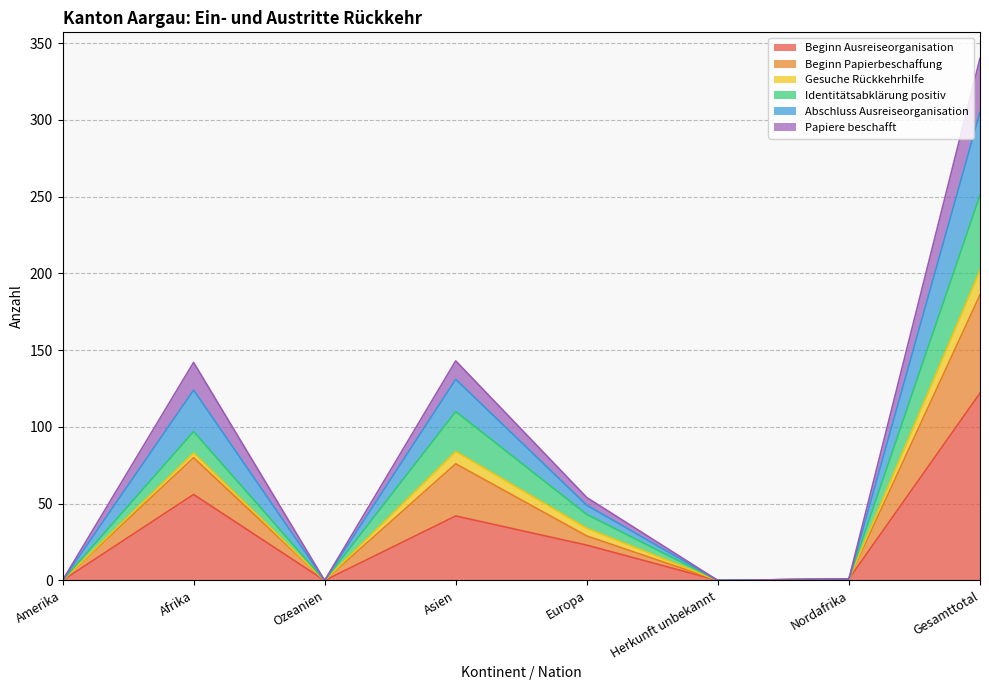

At which category does Abschluss Ausreiseorganisation reach its first local valley?

Ozeanien